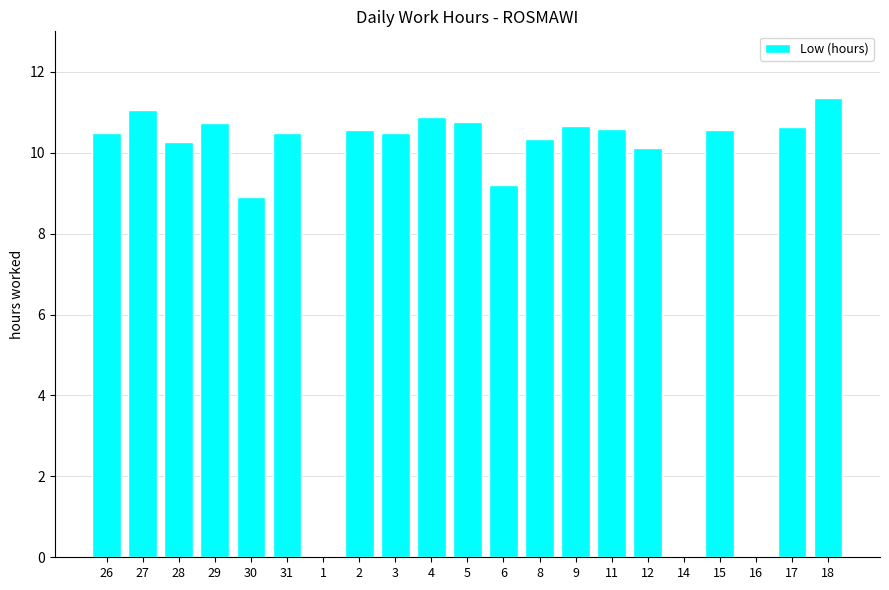

What is the average value?

9.0